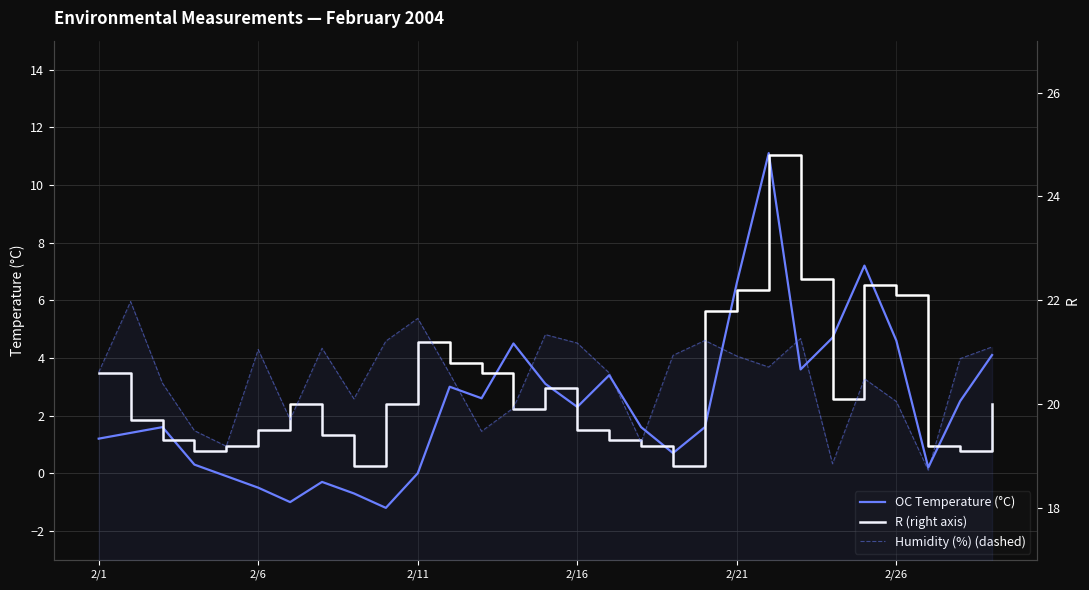

What is the spread (max minus min) of values at 24?

60.7